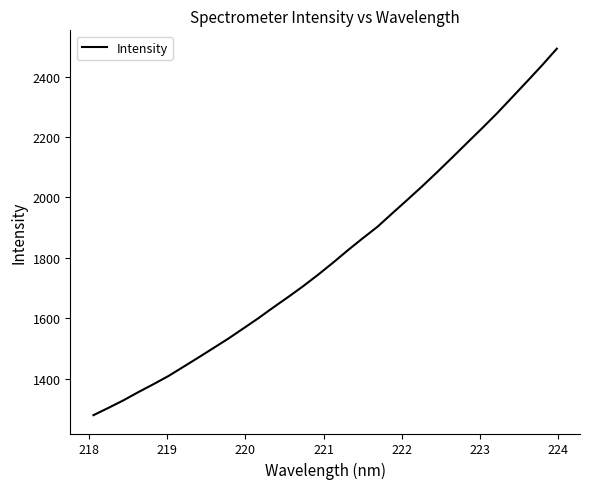

What is the difference between the maximum and minimum values?

1213.7